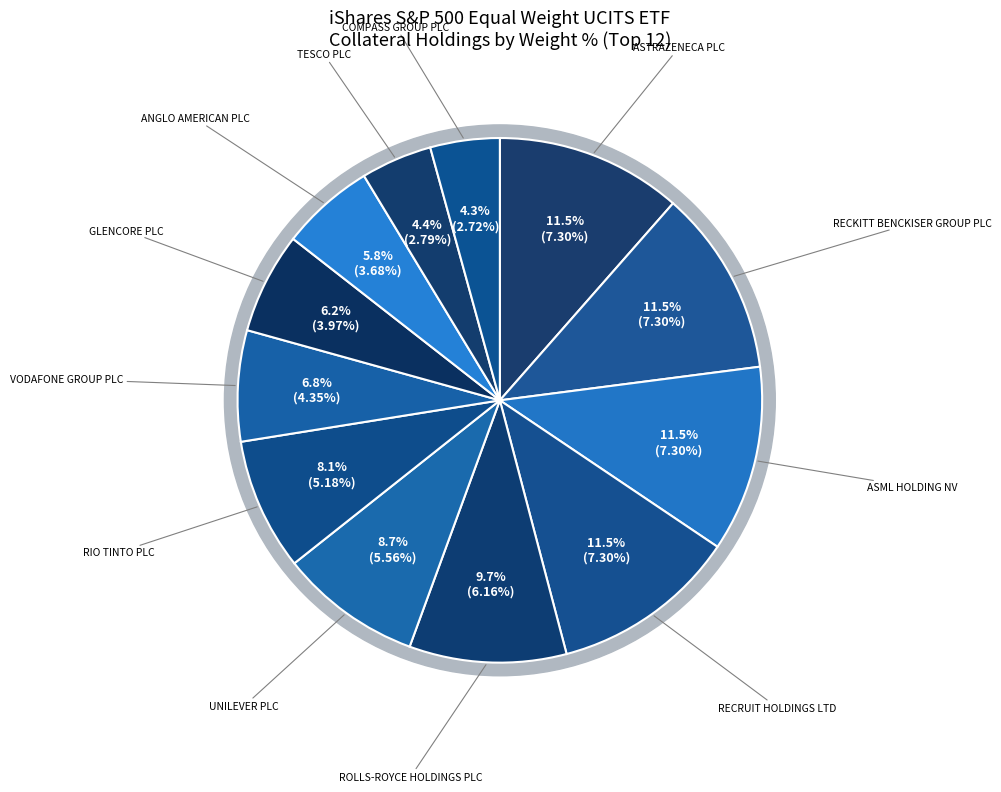

To the nearest percent, what is the difference between the largest and smallest slice percentages?

7%